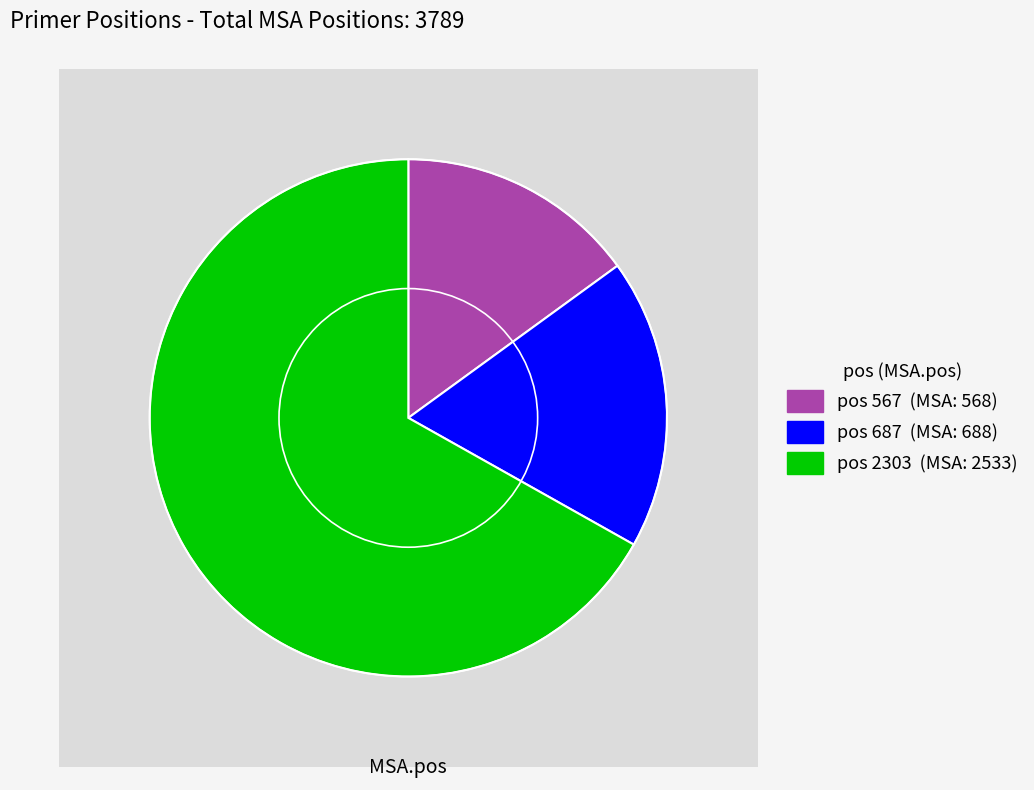

Is 2303 the majority of the pie?

Yes